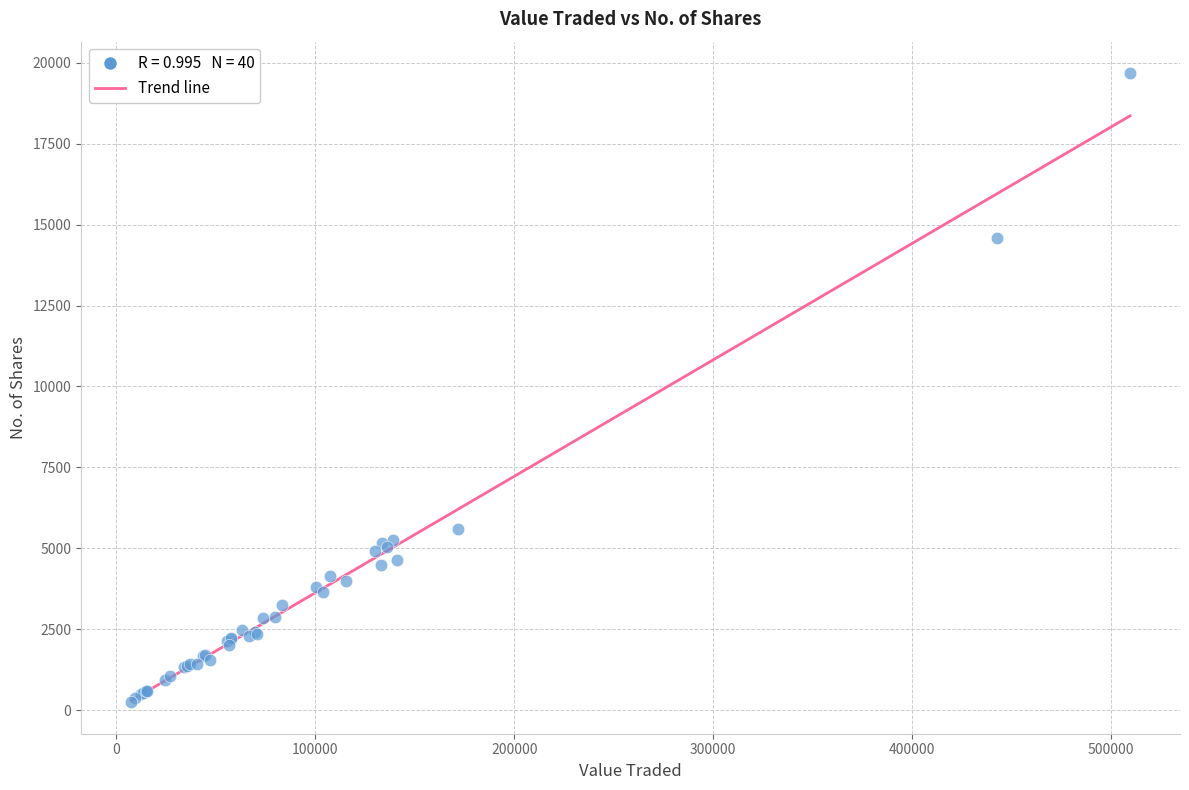

What Y value in the scatter plot is closest to 9963?

5596